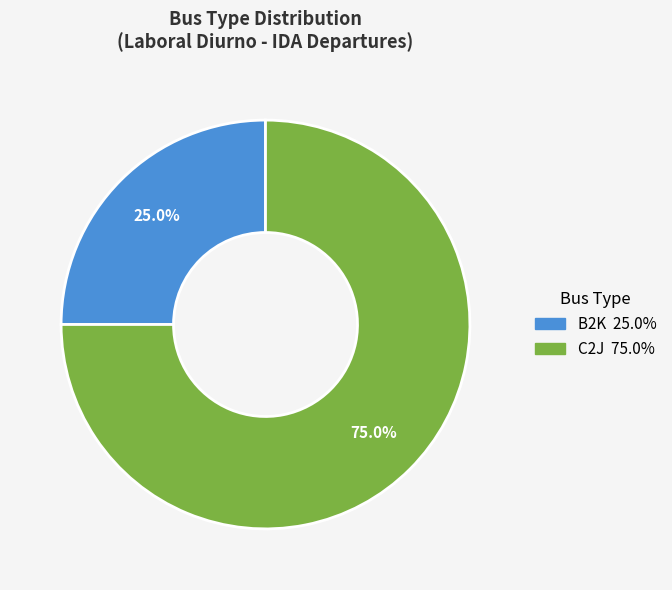

What percentage is the C2J slice, to the nearest percent?

75%